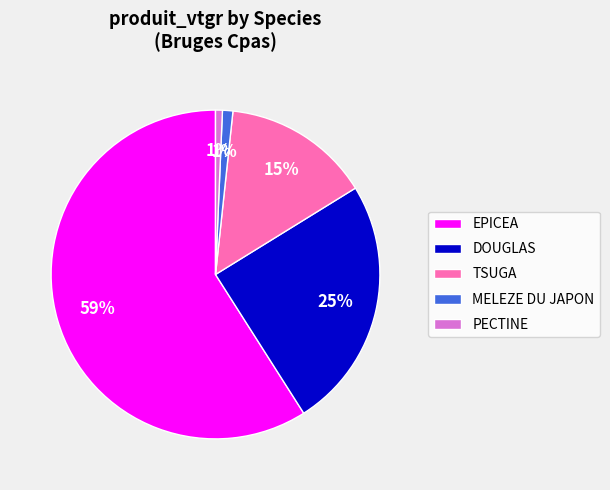

Which slice is the largest?

EPICEA